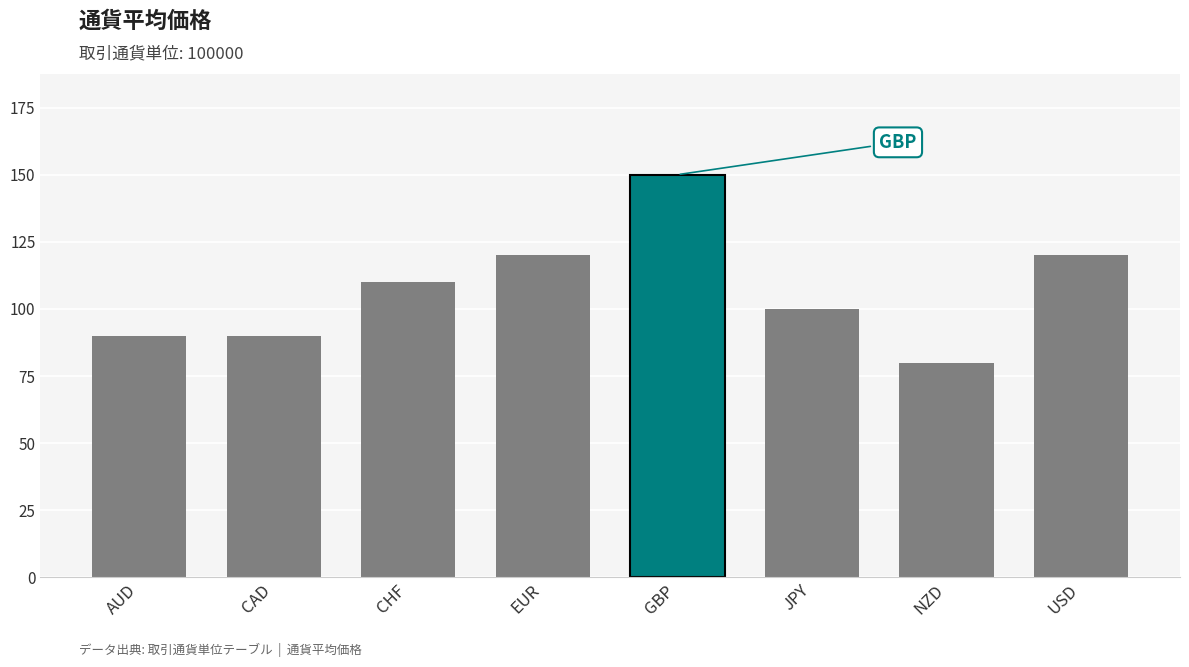

What is the value of the 2nd bar from the left?

90